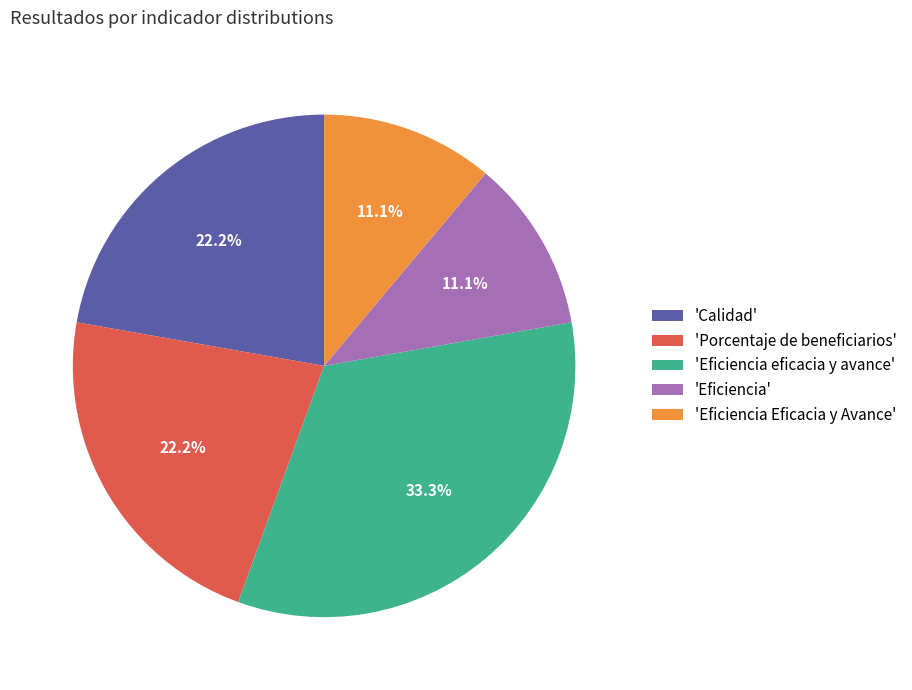

How many segments does this pie chart have?

5